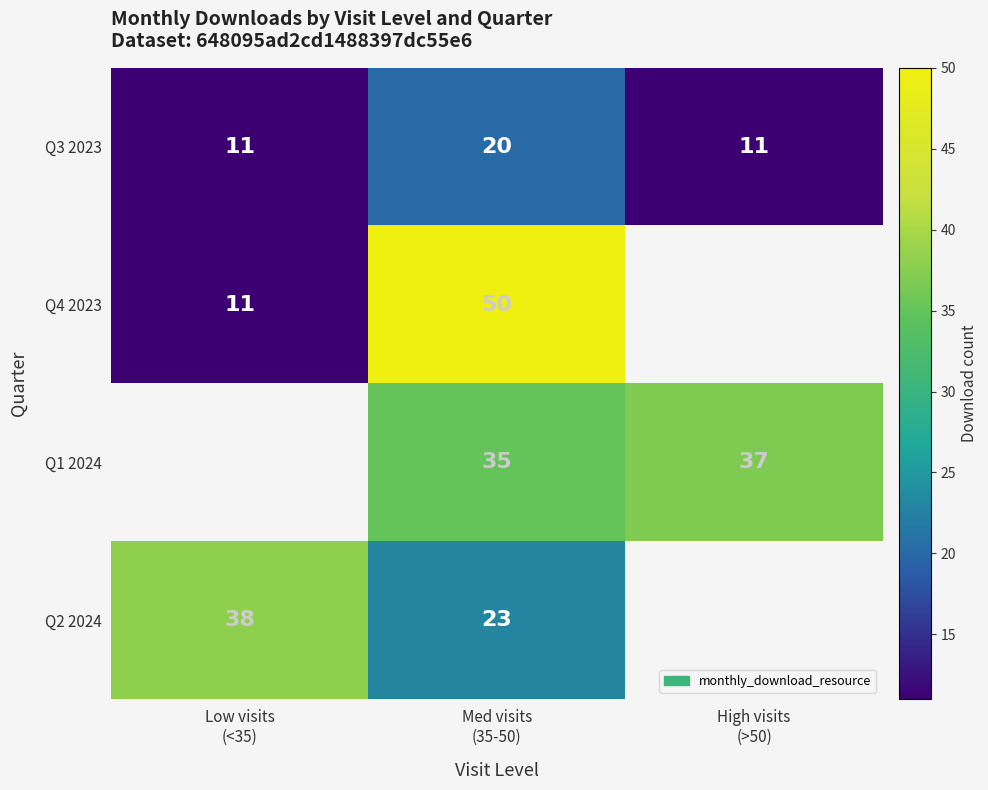

What is the maximum value shown in the chart?

50.0